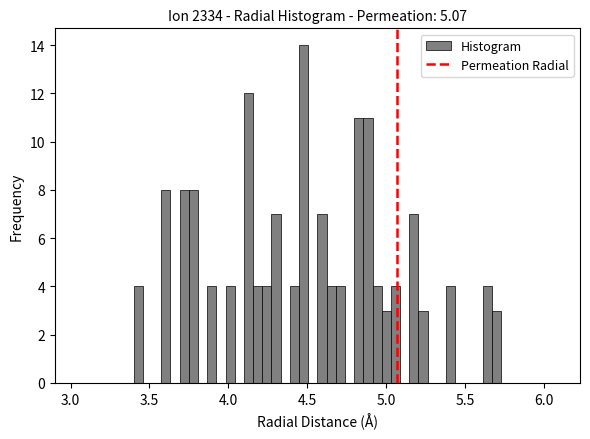

Read against the x-axis, roughly where is the centre of the tallest bar?

4.50